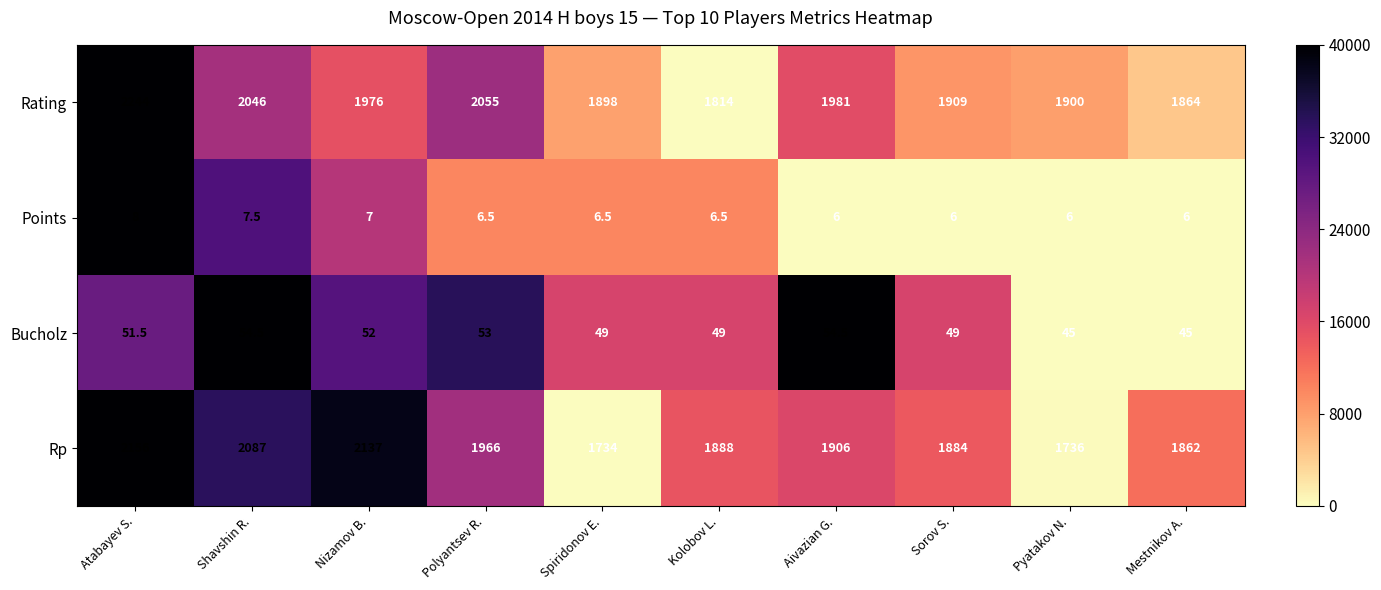

At which category is the sum across all series the highest?

Atabayev S.